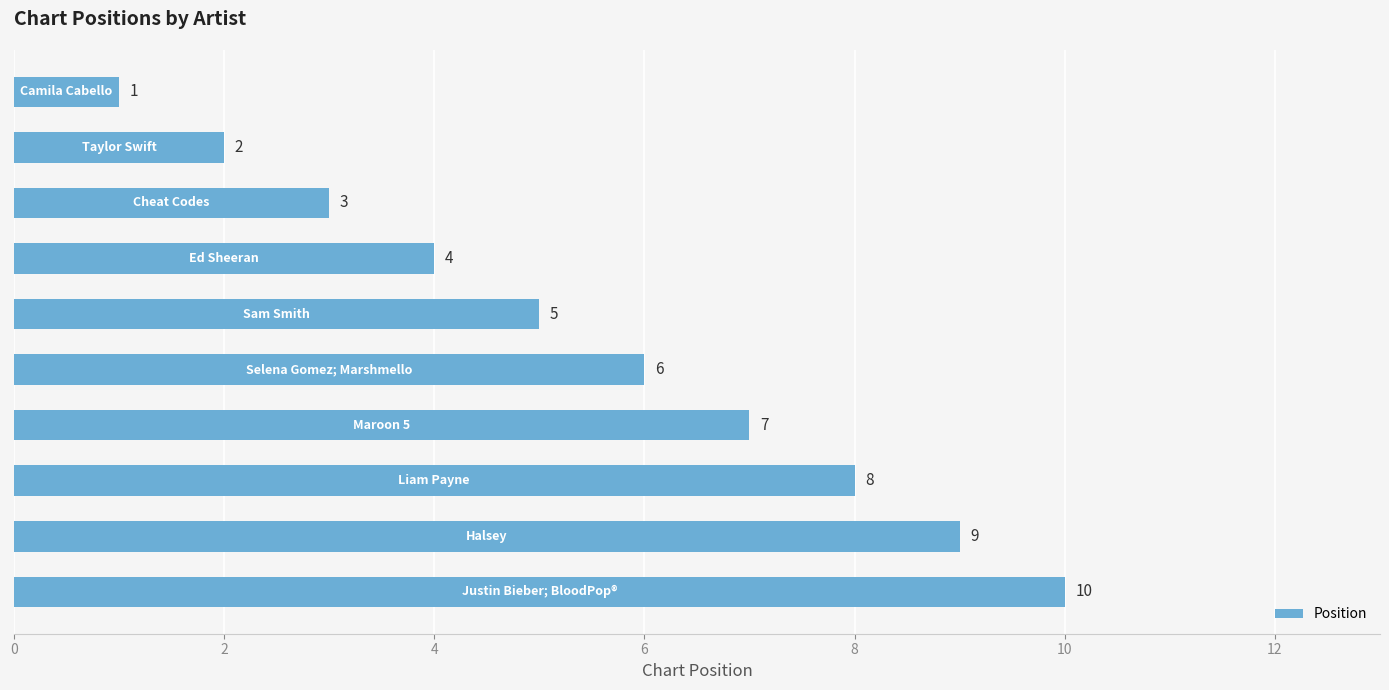

How many data points are less than 6?

5